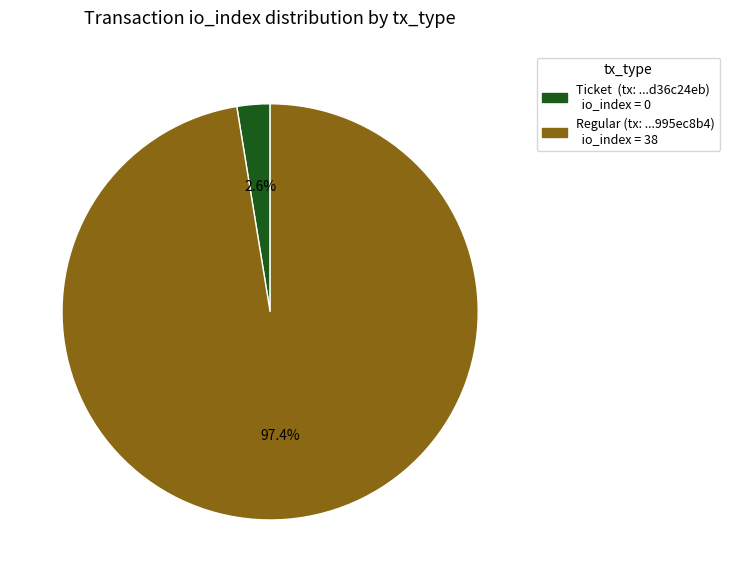

To the nearest percent, what is the difference between the largest and smallest slice percentages?

95%